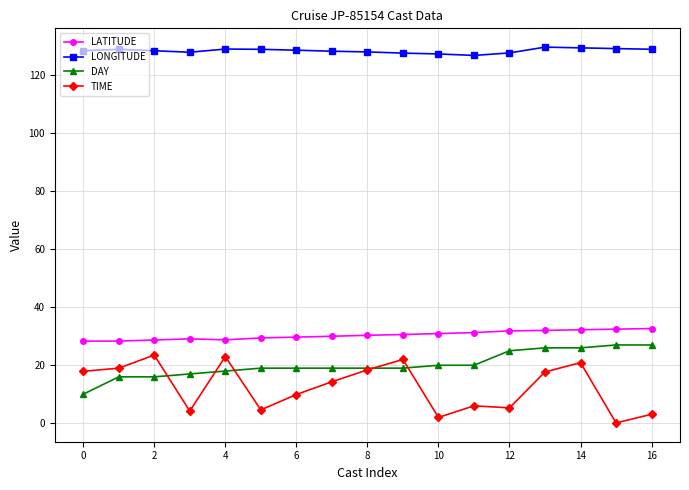

True or false: TIME has more than 1 points higher than both neighbors.

True